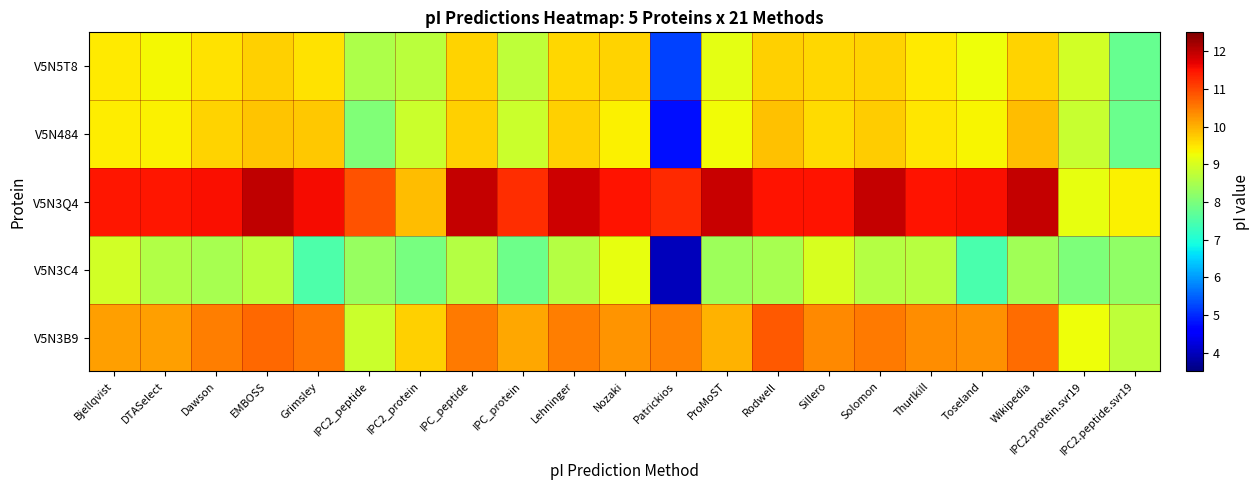

At which category is the sum across all series the highest?

EMBOSS